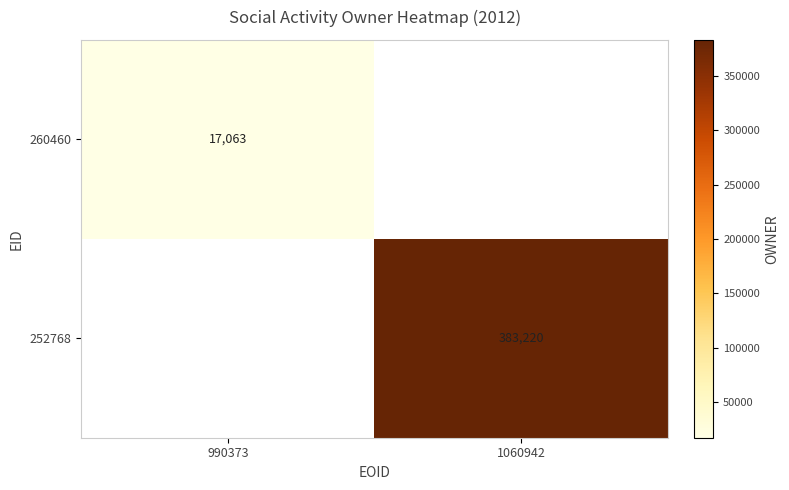

Is the value of 252768 at 1060942 greater than the value of 260460 at 990373?

Yes